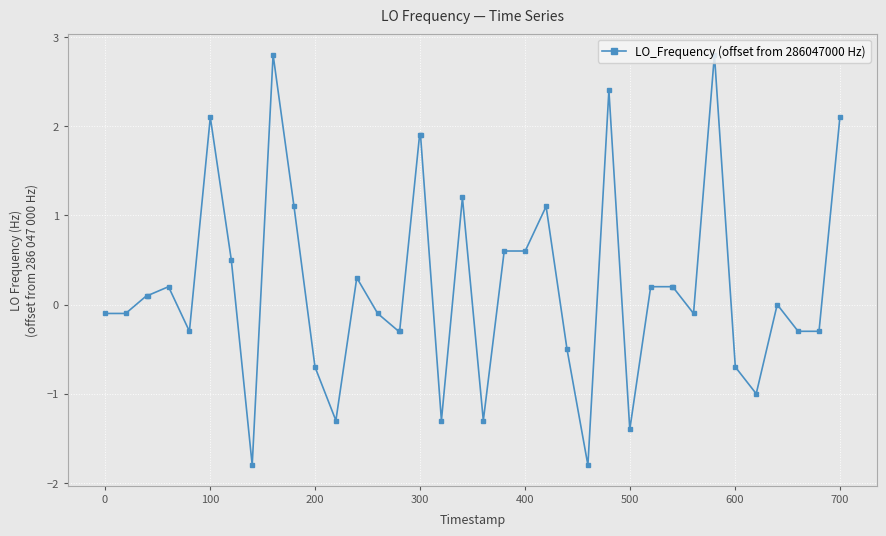

What is the minimum value shown in the chart?

-1.8